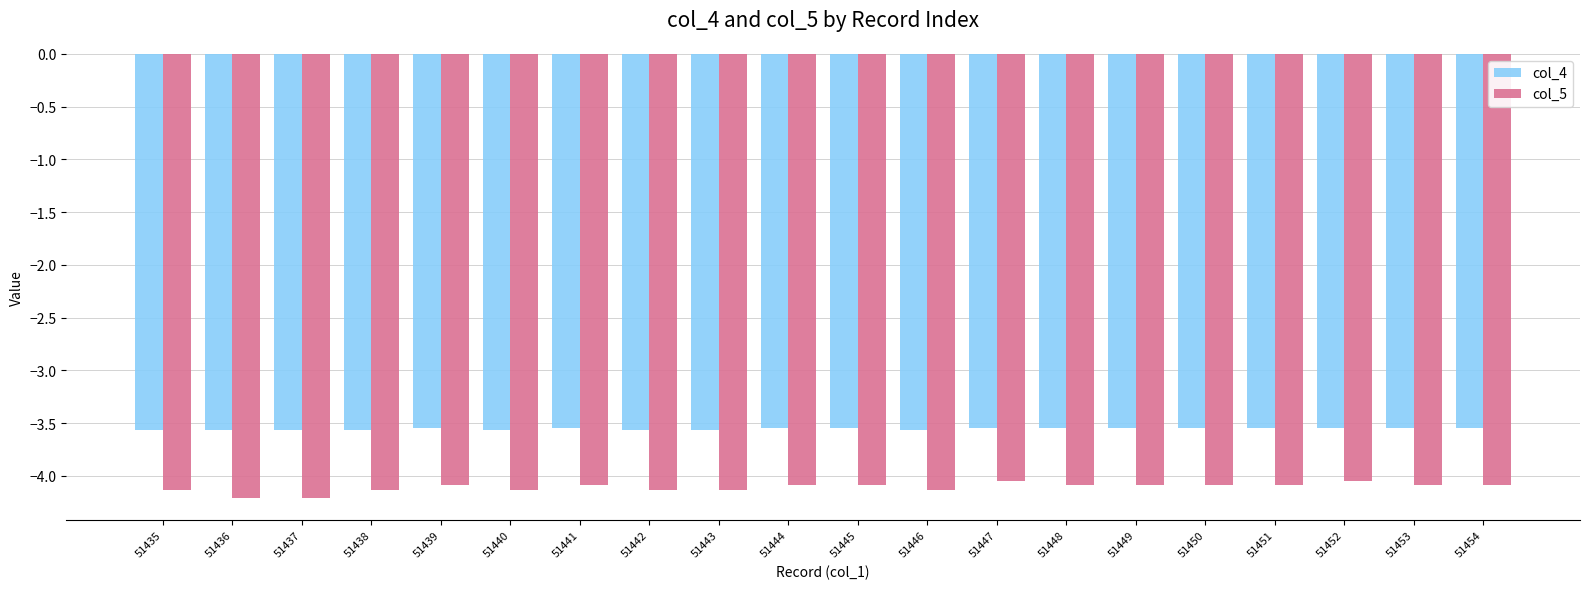

What is the sum of the col_4 values at 51438 and 51439?

-7.1